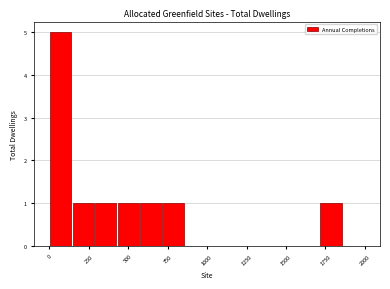

Read against the x-axis, roughly where is the centre of the tallest bar?

50